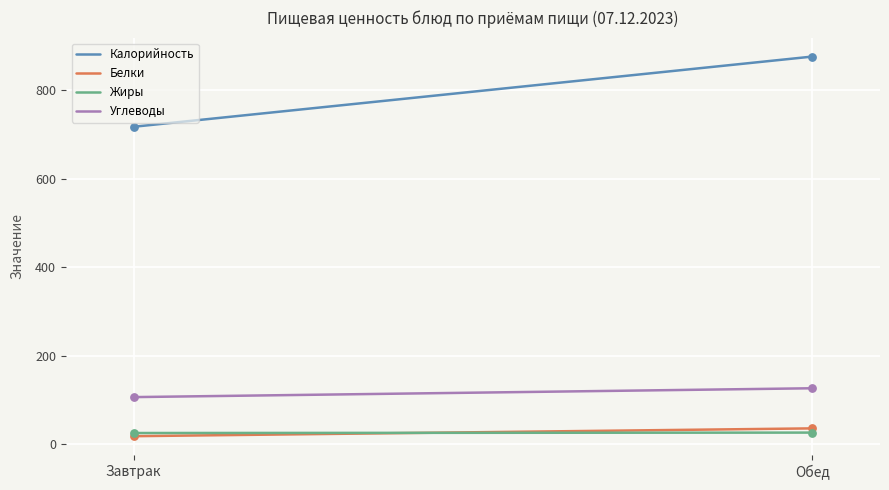

Which series has the largest total across all categories?

Калорийность